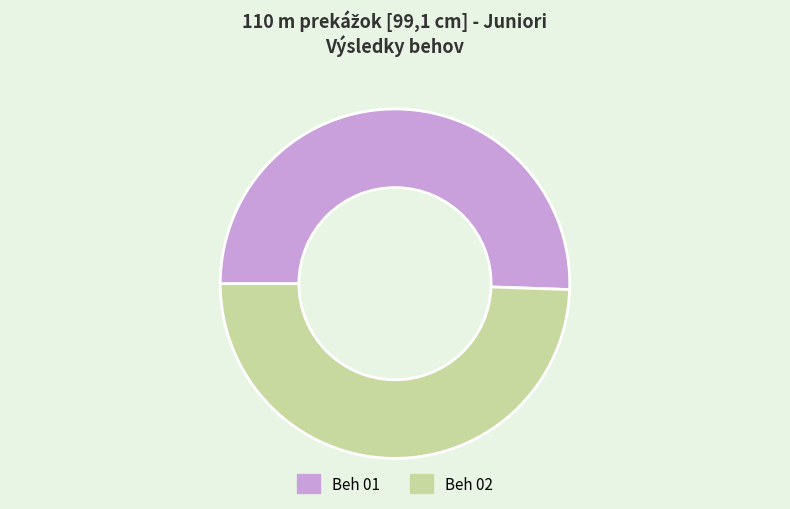

Between Beh 02 and Beh 01, which is larger?

Beh 01